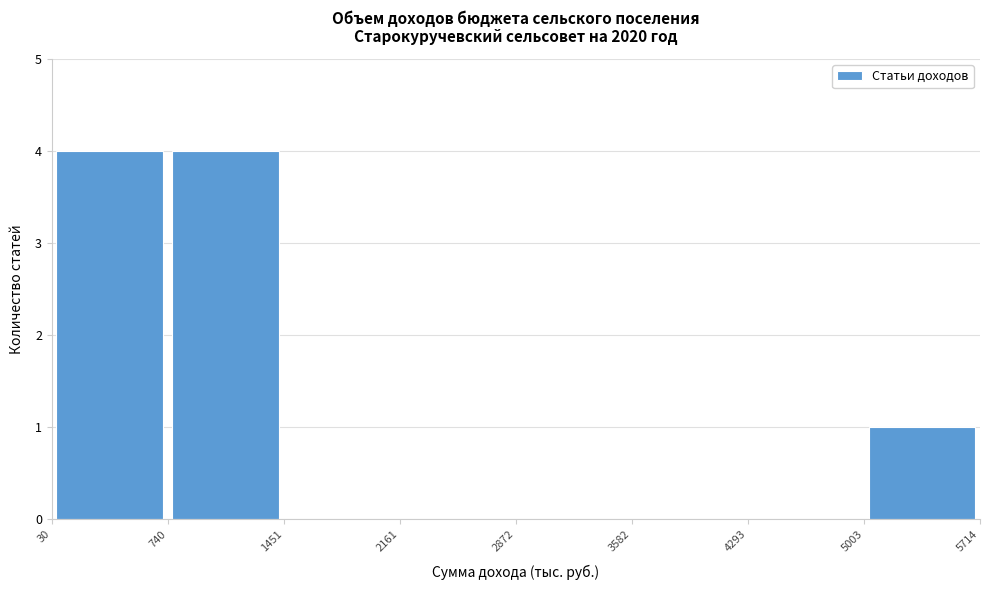

How tall is the bar that spans 740 to 1451 on the x-axis? The values are not printed on the chart, so give them approximately, as read against the axis.

4